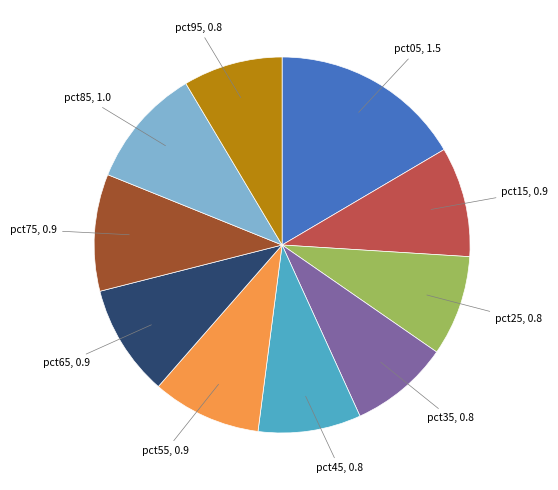

Does any single category account for the majority?

No